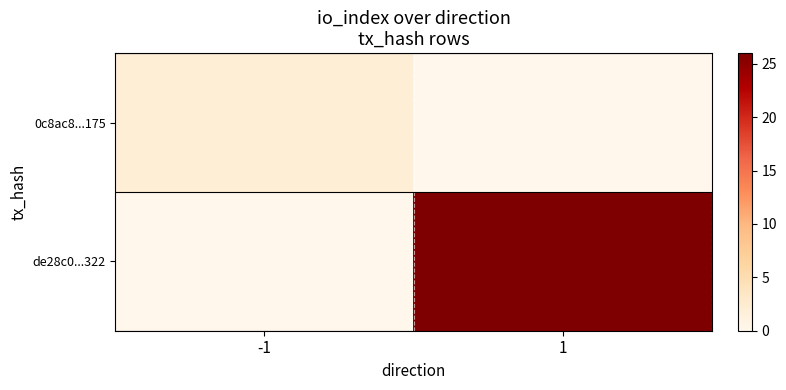

At which category does the chart reach its peak across all series?

1